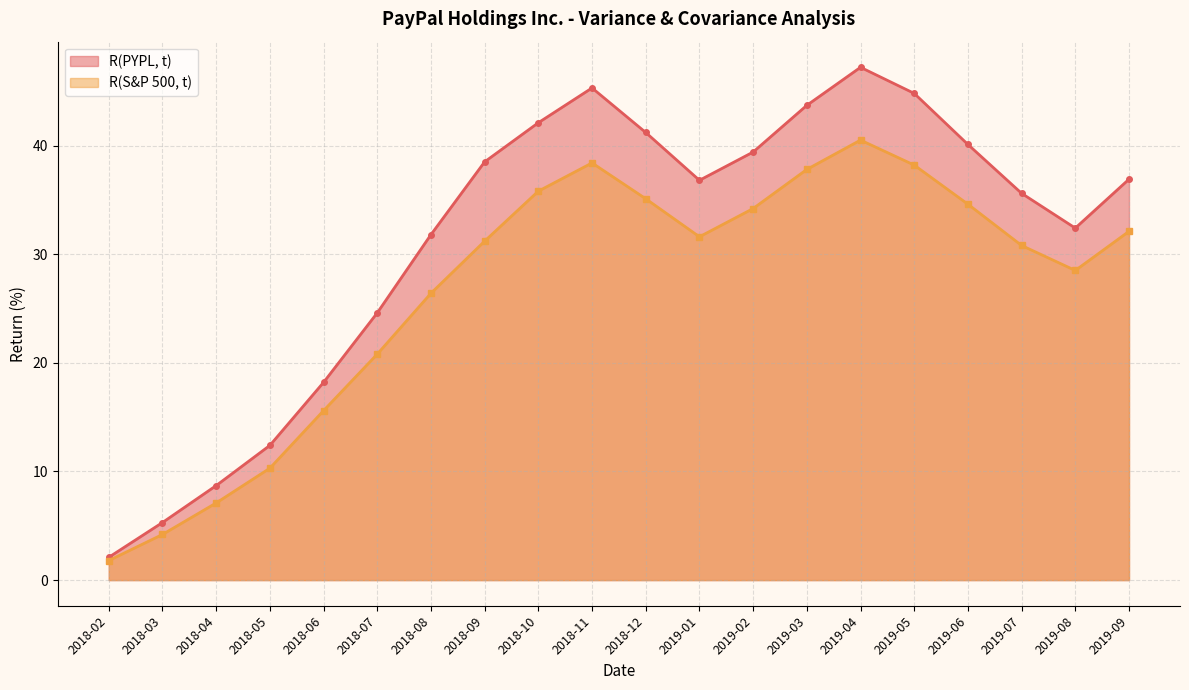

Rank the series at 2018-08 from highest to lowest value.

R(PYPL, t), R(S&P 500, t)